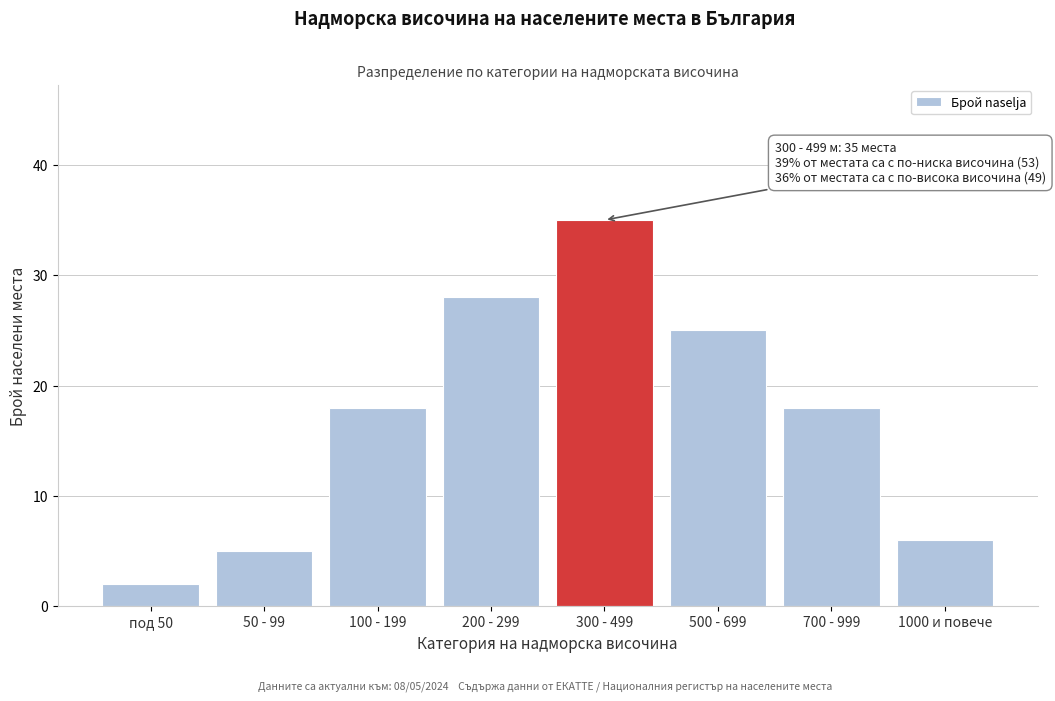

Reading right to left, extract all data points from this chart.

1000 и повече=6	700 - 999=18	500 - 699=25	300 - 499=35	200 - 299=28	100 - 199=18	50 - 99=5	под 50=2